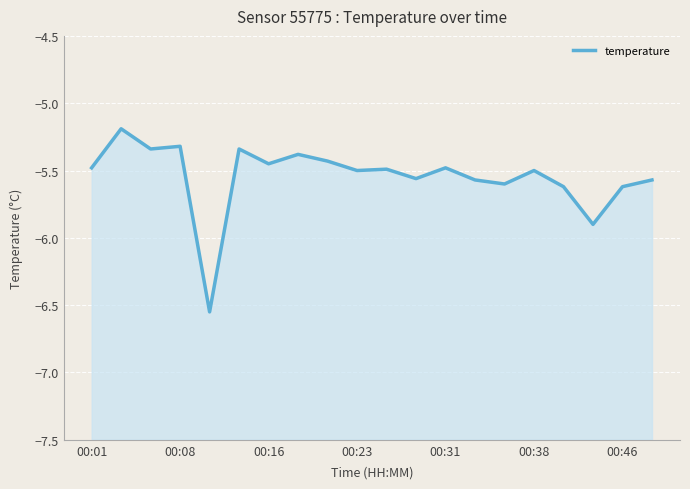

True or false: there are more than 1 points higher than both neighbors.

True